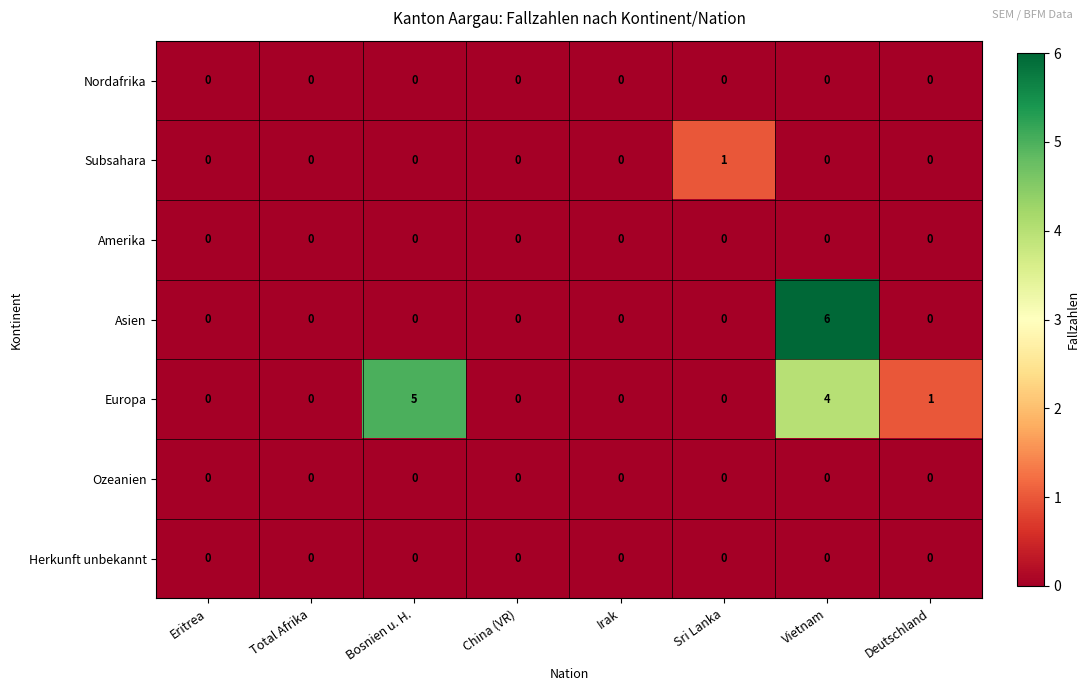

At which category does the chart reach its peak across all series?

Vietnam